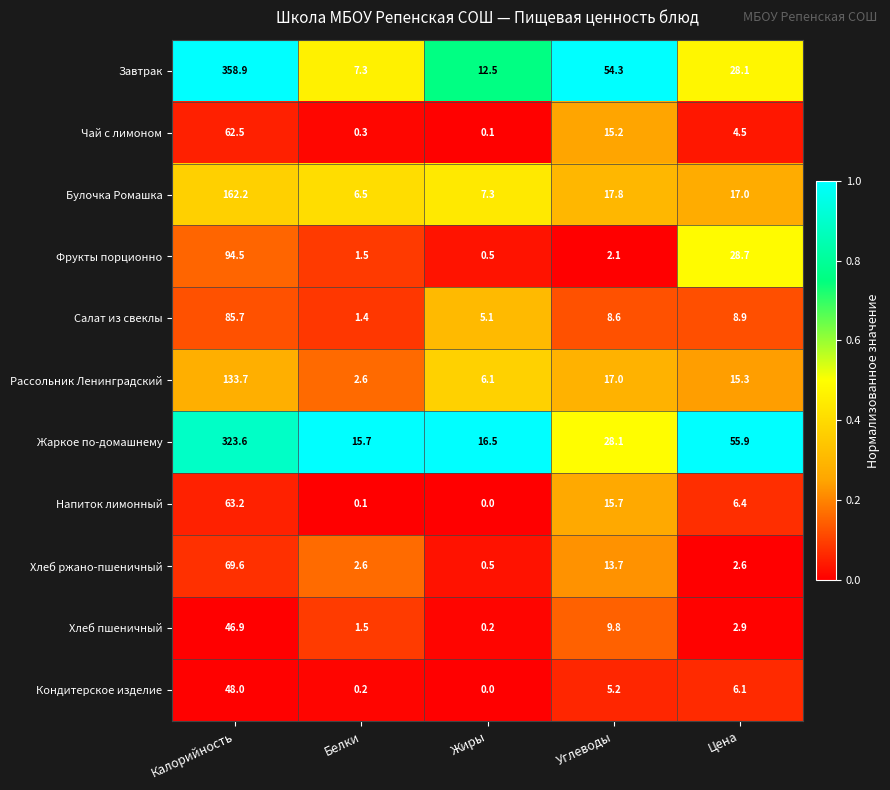

What is the difference between the highest and lowest values at Цена?

53.3